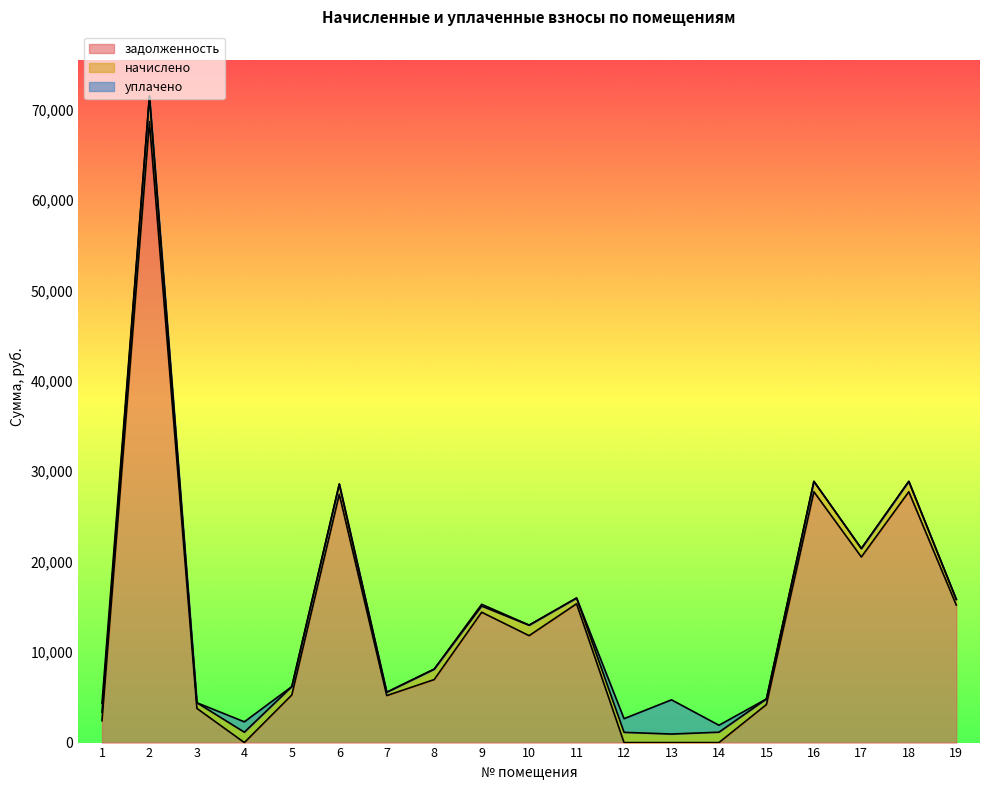

How many data points in задолженность are less than 6967?

9